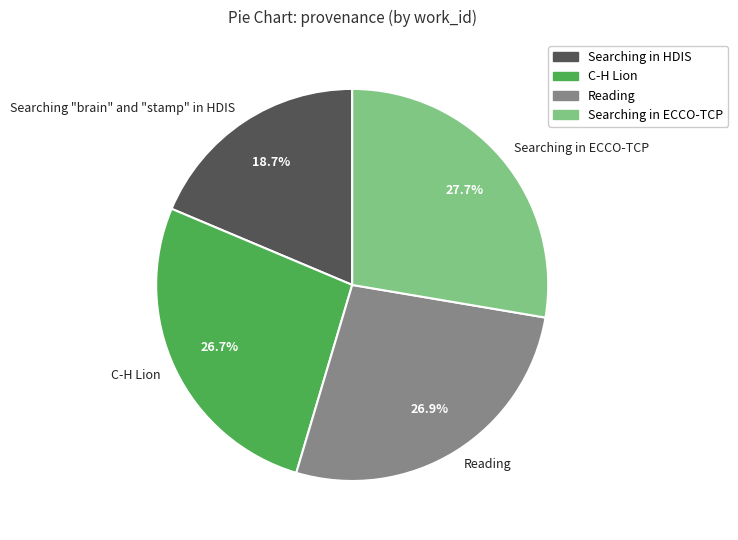

True or false: Reading accounts for 27% of the total.

True